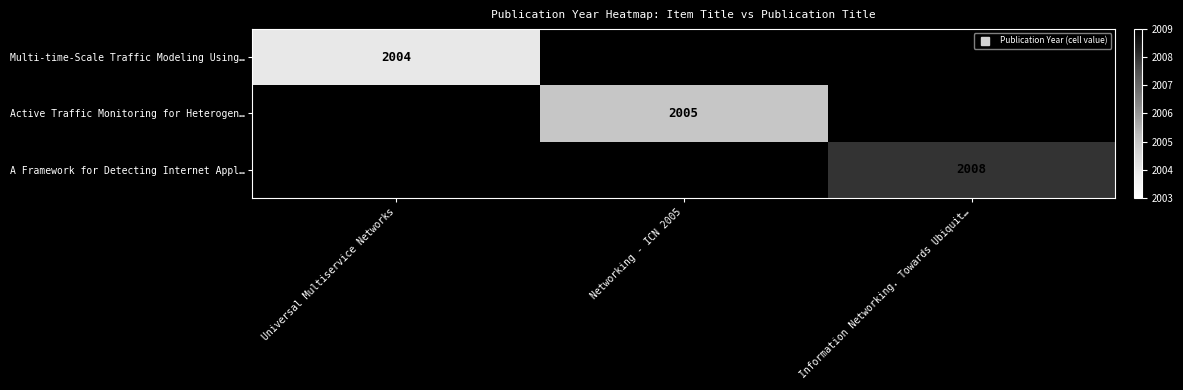

The Multi-time-Scale Traffic Modeling Using… series shows 2004.0 at Universal Multiservice Networks. True or false?

True